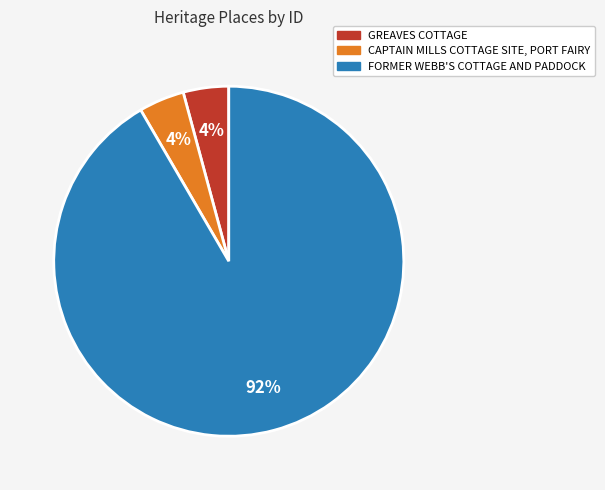

To the nearest percent, what is the combined percentage of CAPTAIN MILLS COTTAGE SITE, PORT FAIRY and FORMER WEBB'S COTTAGE AND PADDOCK?

96%